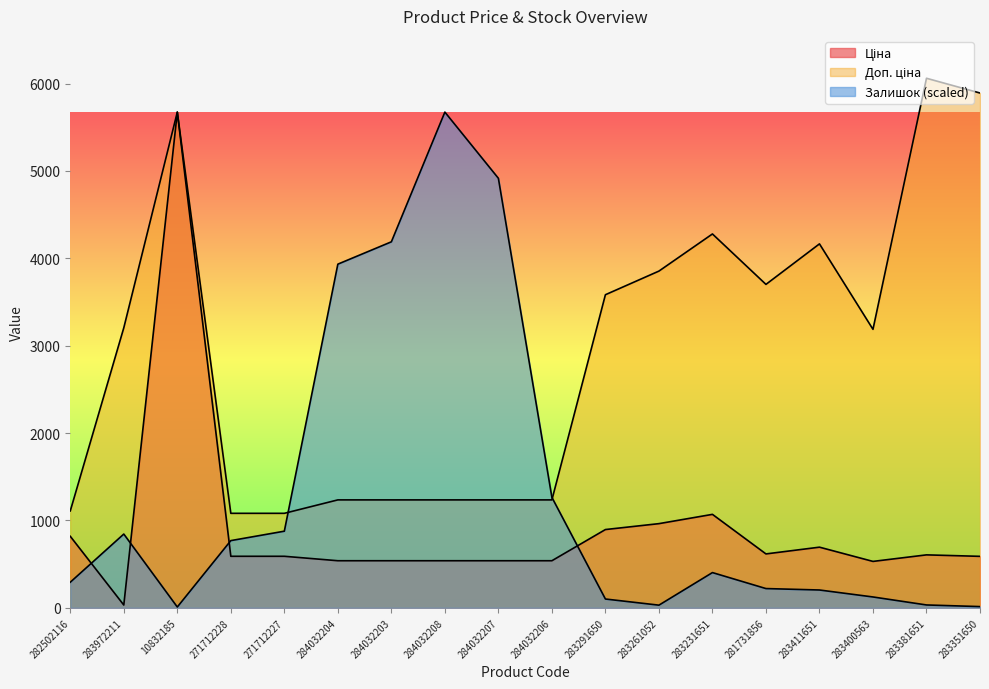

How many values in the Залишок series exceed 403?

9